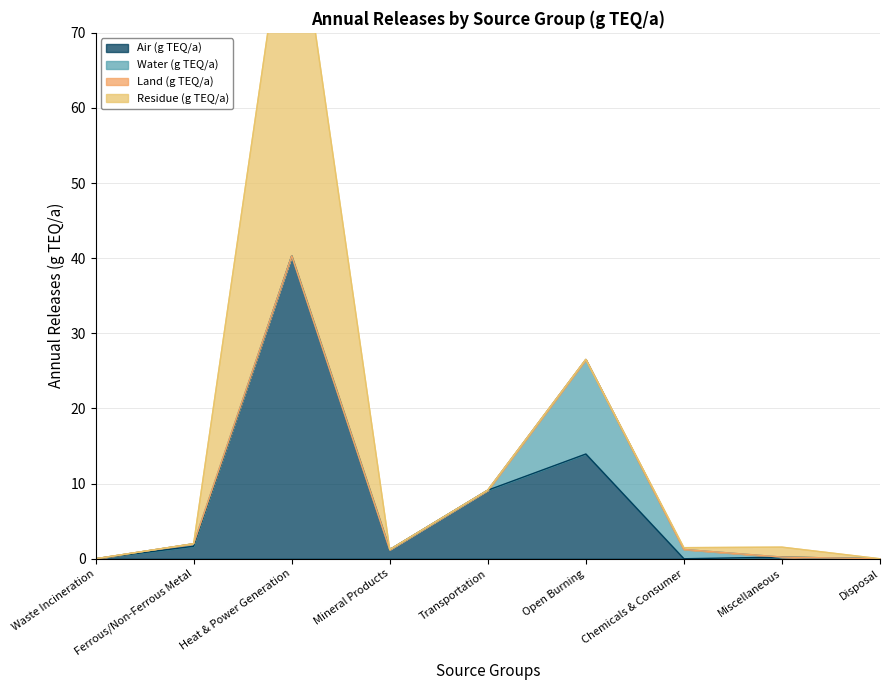

How many data points in Air (g TEQ/a) are above 1?

5